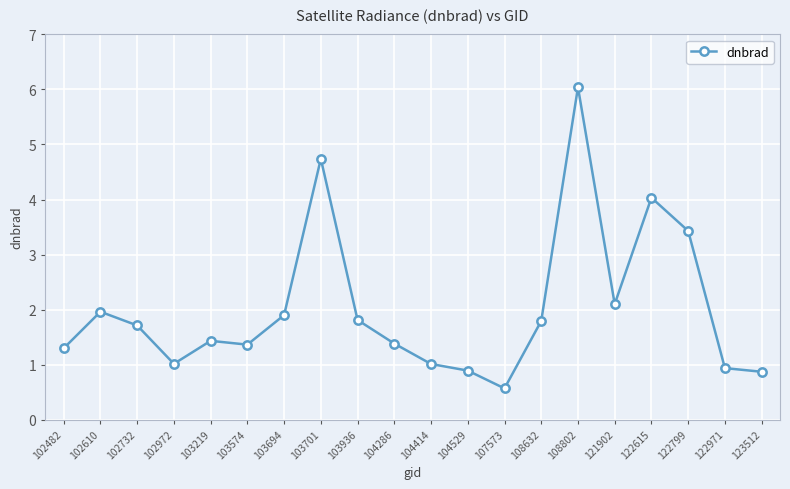

Where is the data nearest to the value 3?

122799